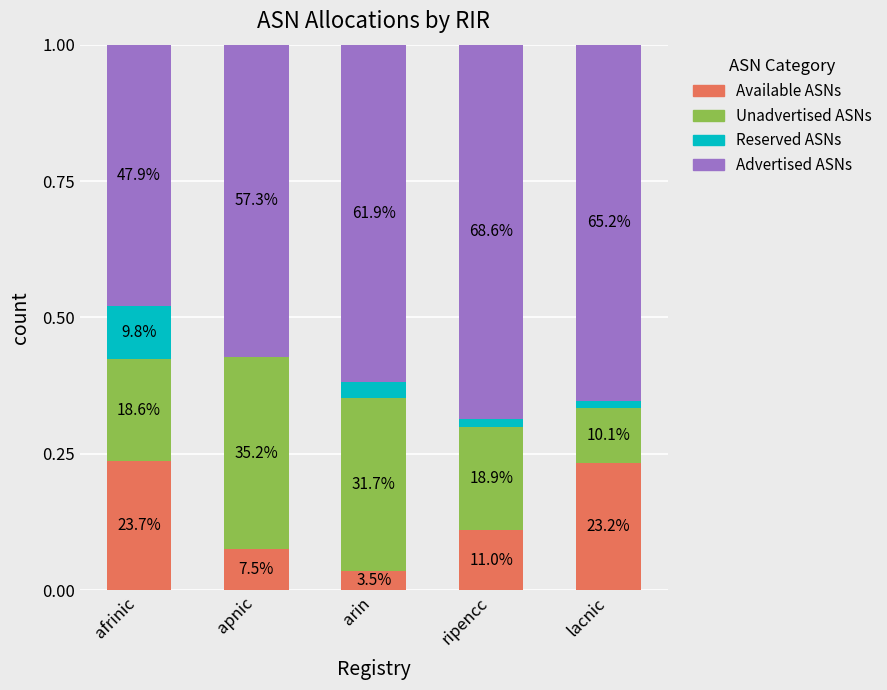

What value does the Advertised ASNs series have at ripencc?

0.7